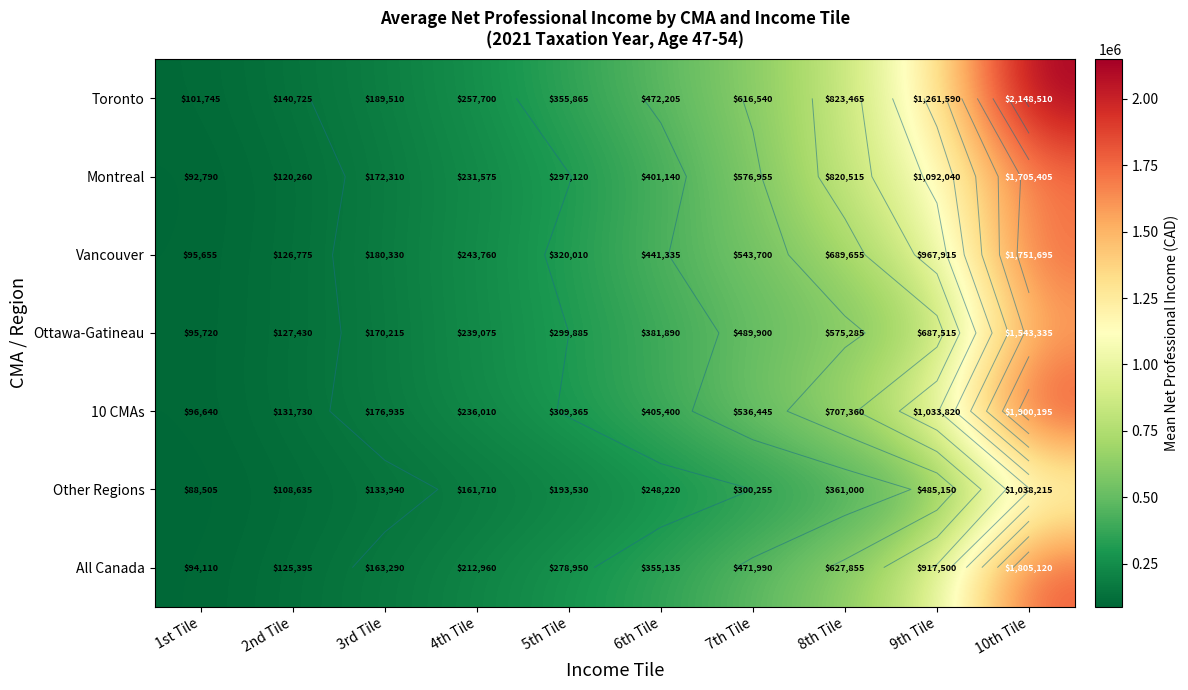

What is the average value of the Toronto series?

636786